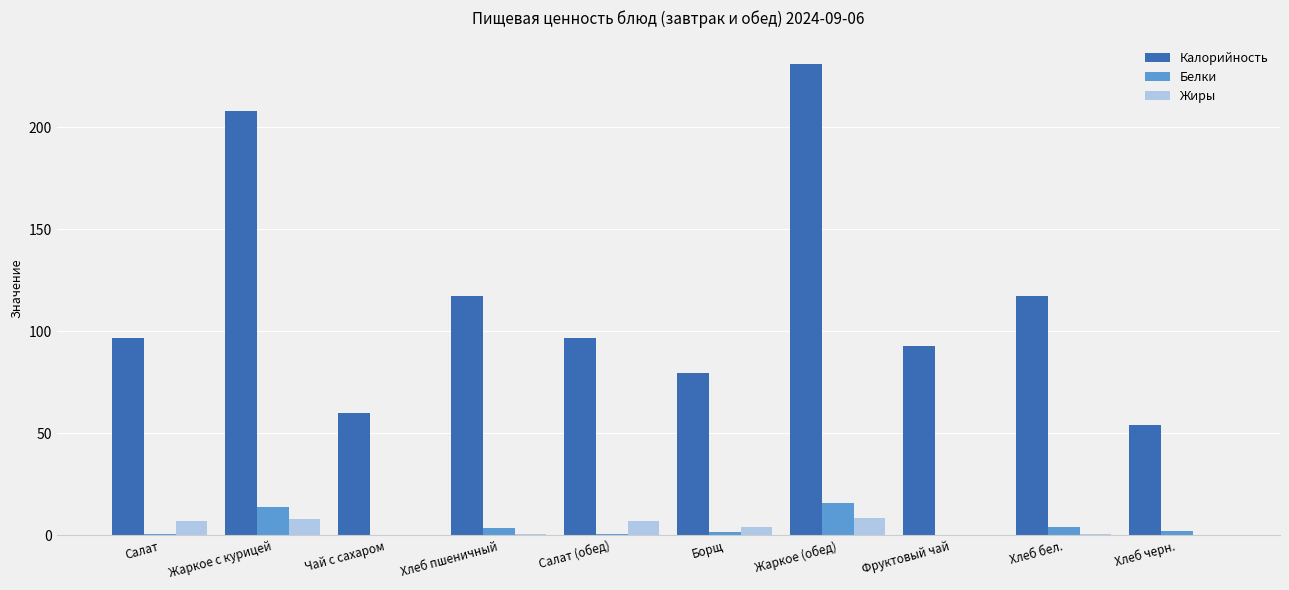

The Белки series shows 15.6 at Жаркое (обед). True or false?

True